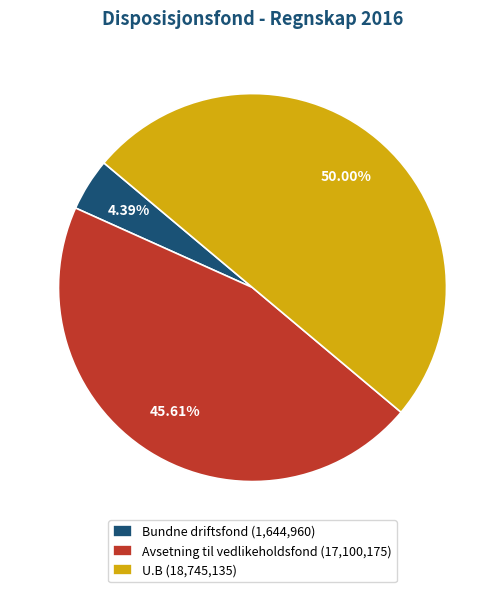

Count the number of slices in the pie.

3